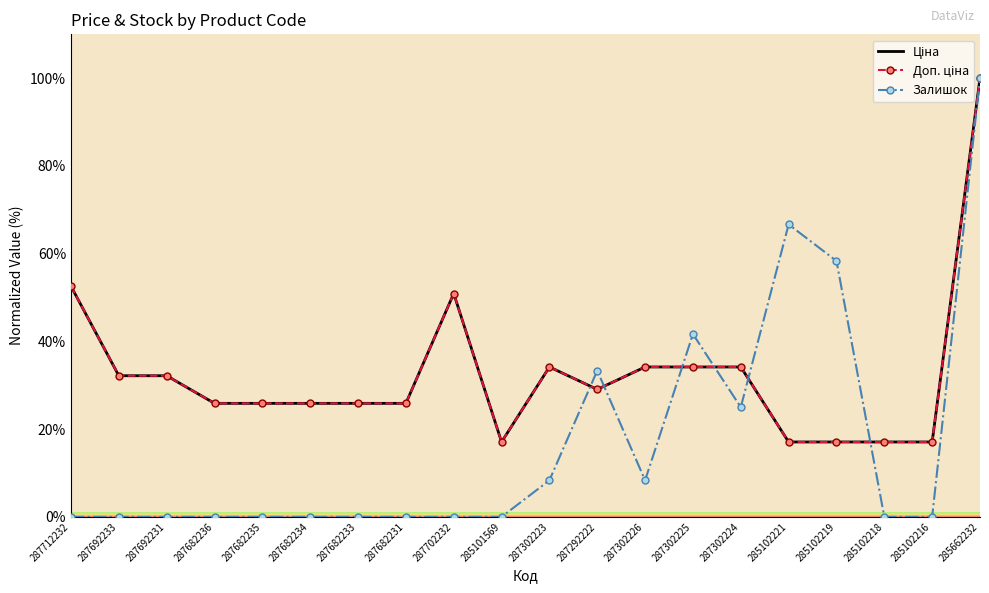

Is it true that Доп. ціна equals 29.1 at 287292222?

True